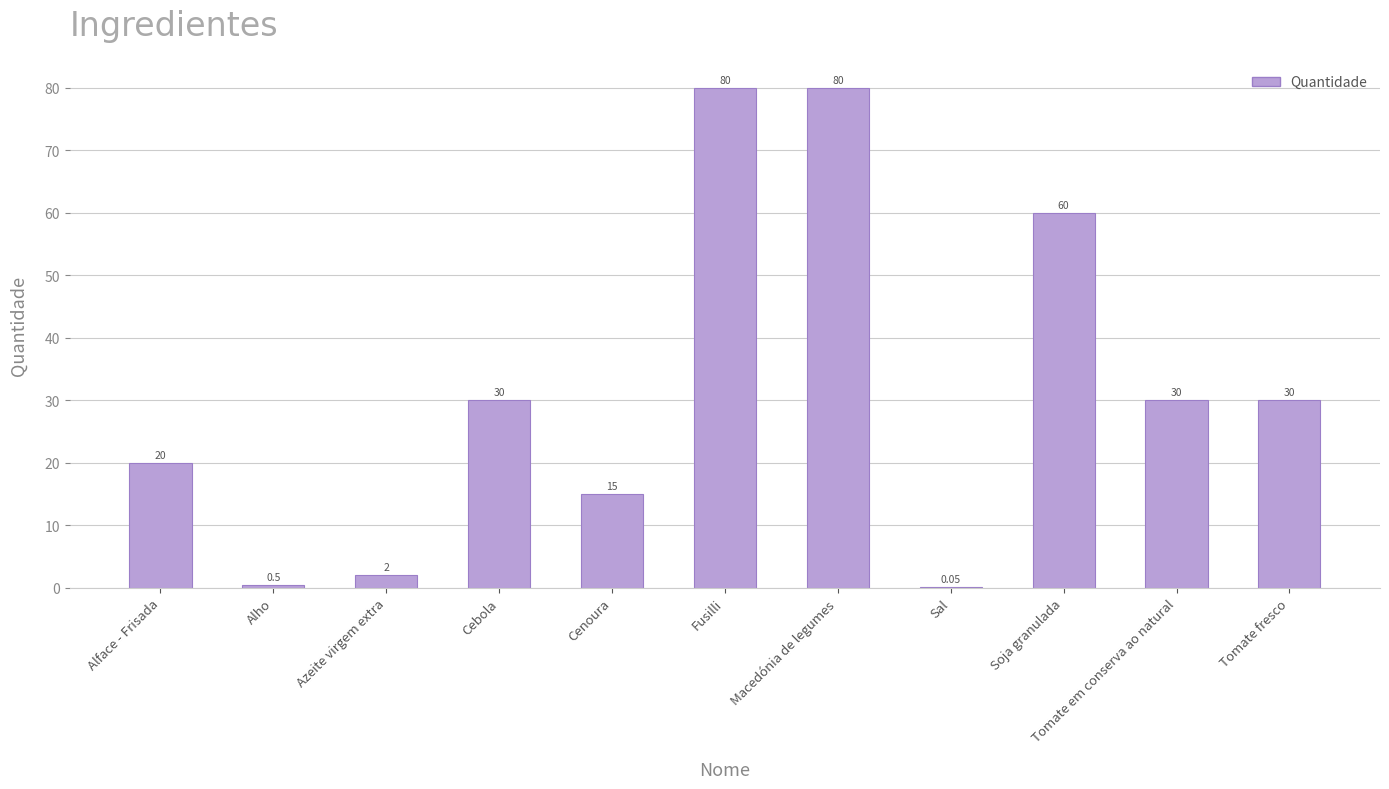

Which has a higher value, Cebola or Alho?

Cebola